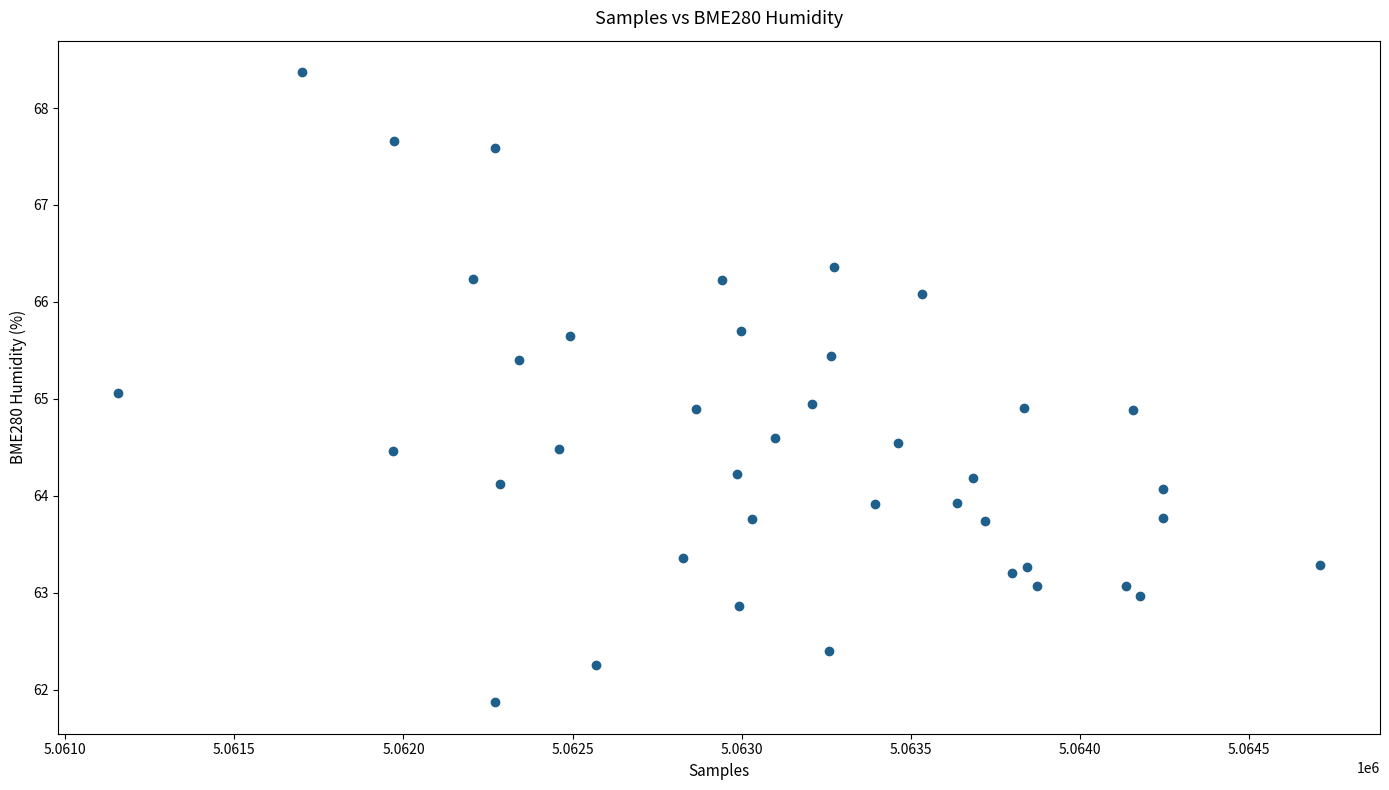

What is the range of X values (max minus min)?

3554.0